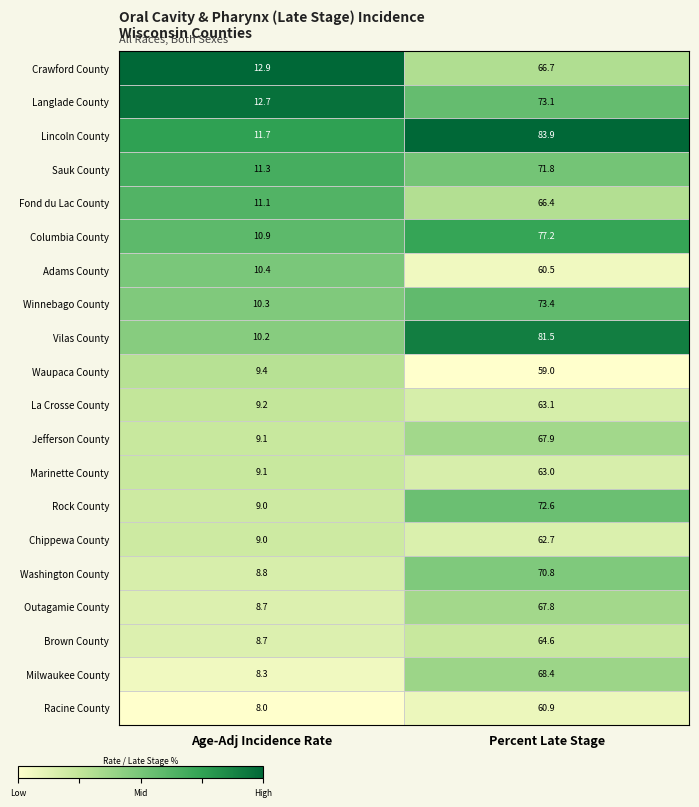

Rank the series by their maximum value, from highest to lowest.

Lincoln County, Vilas County, Columbia County, Winnebago County, Langlade County, Rock County, Sauk County, Washington County, Milwaukee County, Jefferson County, Outagamie County, Crawford County, Fond du Lac County, Brown County, La Crosse County, Marinette County, Chippewa County, Racine County, Adams County, Waupaca County